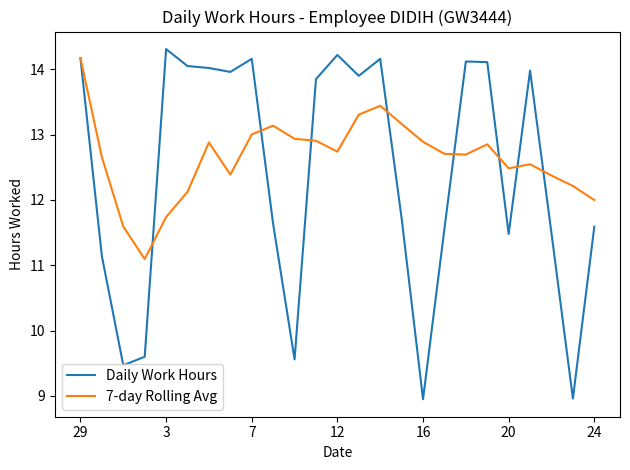

What is the greatest value displayed?

14.3